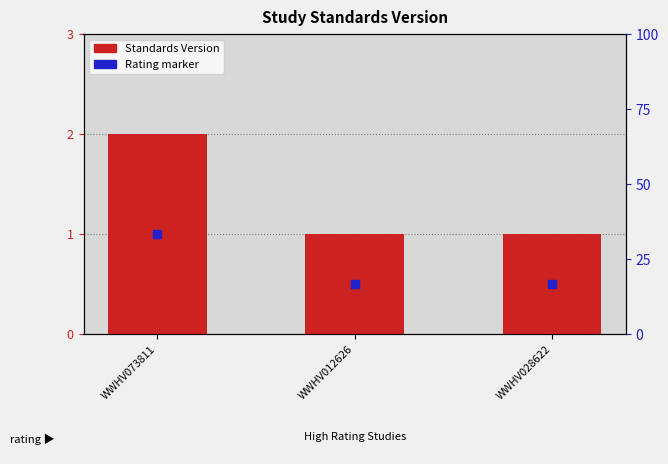

What value does the data have at WWHV073811?

2